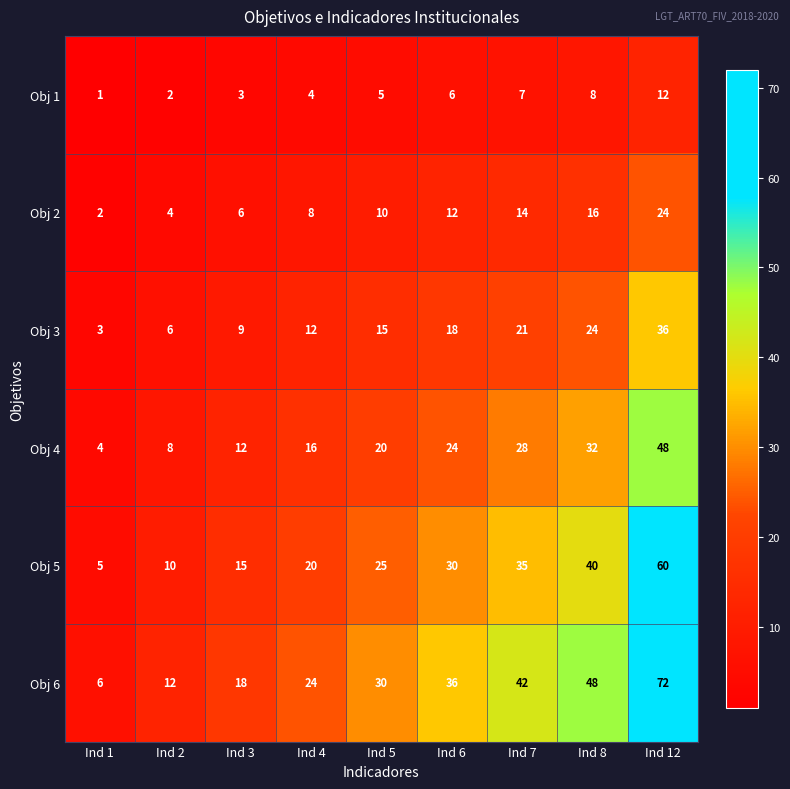

What is the difference between the second highest and minimum values in the Obj 3 series?

21